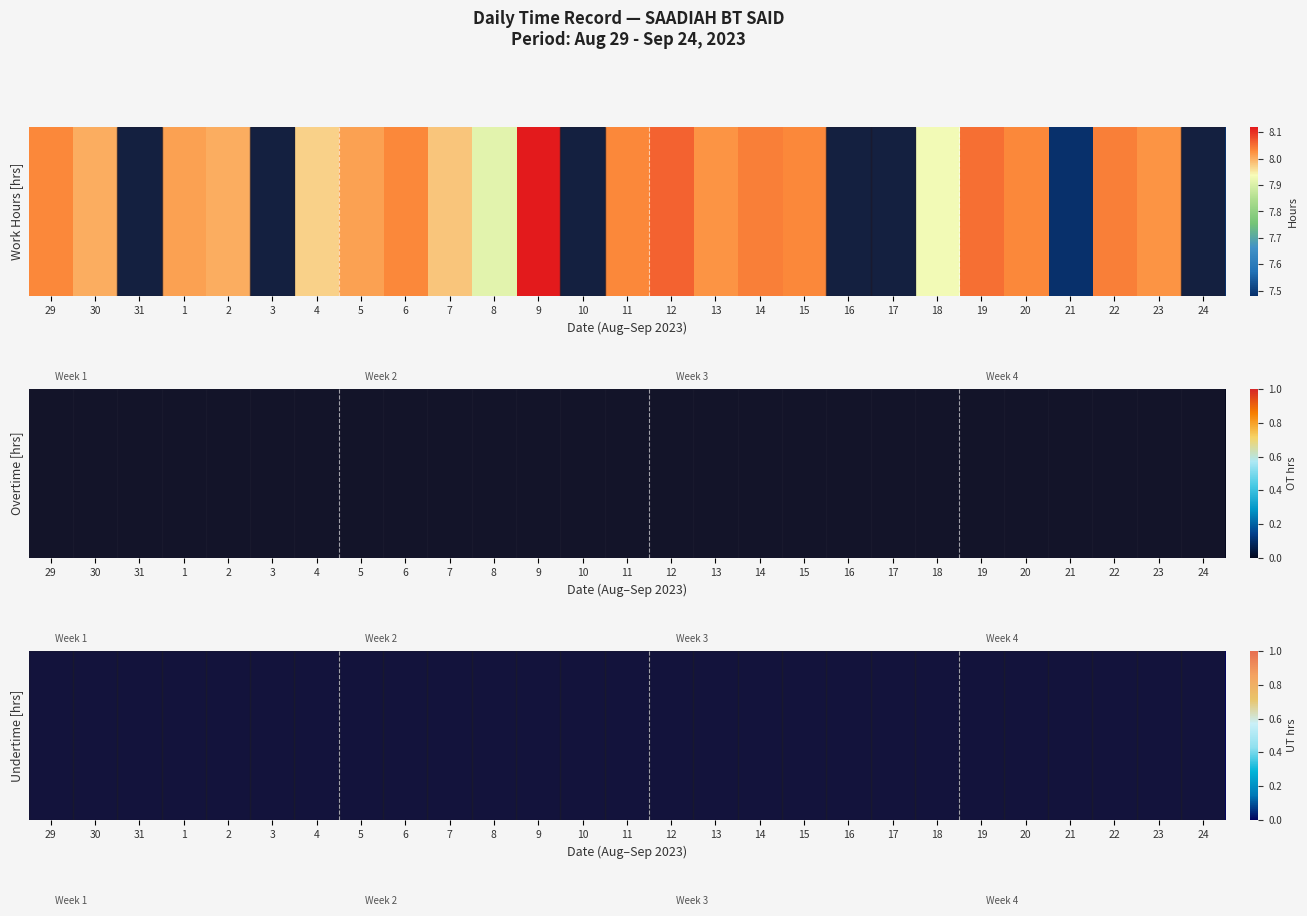

Rank the series at UT from lowest to highest value.

29, 30, 31, 1, 2, 3, 4, 5, 6, 7, 8, 9, 10, 11, 12, 13, 14, 15, 16, 17, 18, 19, 20, 21, 22, 23, 24